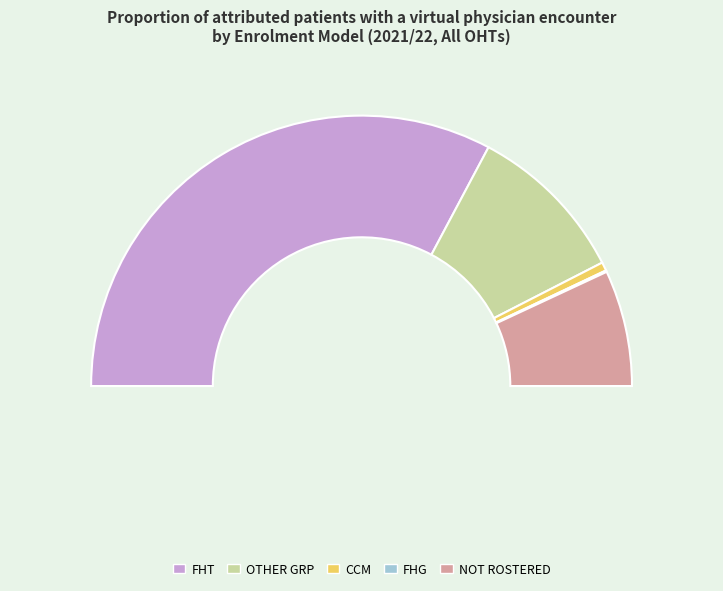

Which category has the smallest portion of the pie?

FHG